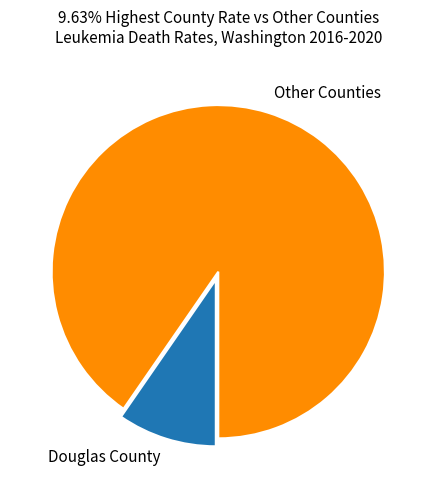

Is the sum of Douglas County and Other Counties greater than half?

Yes